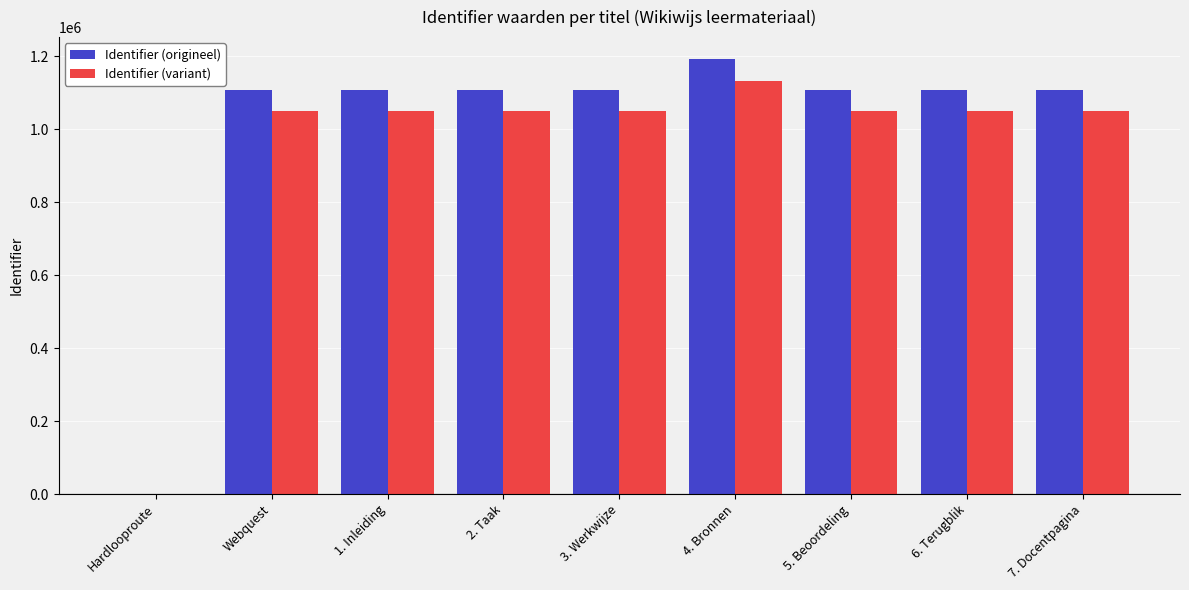

What is the sum of the Identifier (variant) values at 7. Docentpagina and 2. Taak?

2102085.9